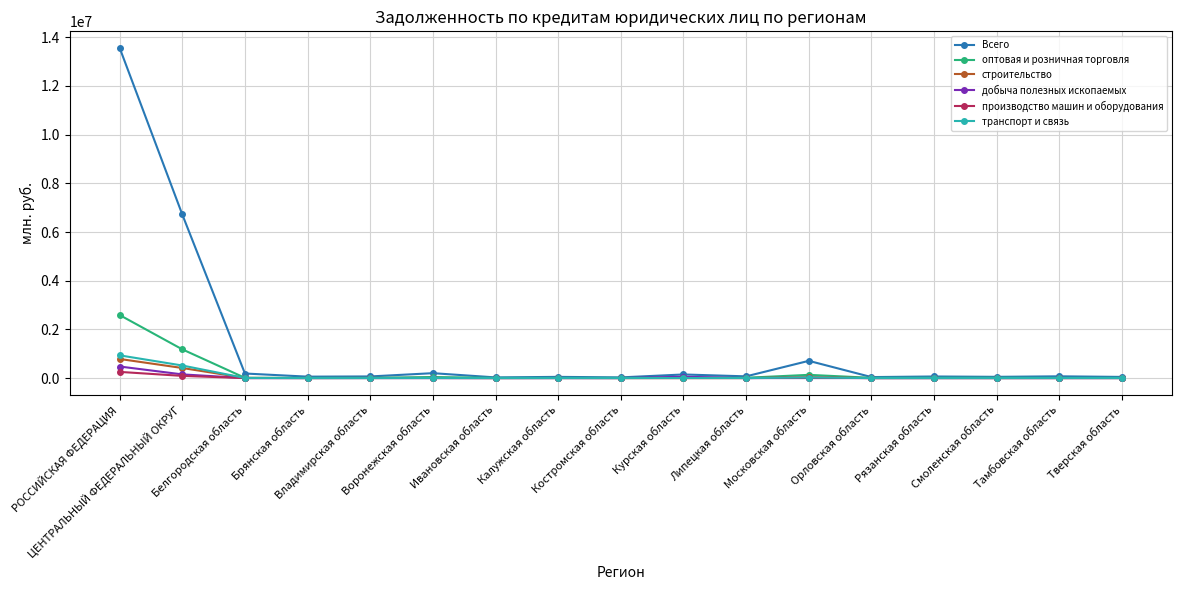

What position from the left is Белгородская область?

3